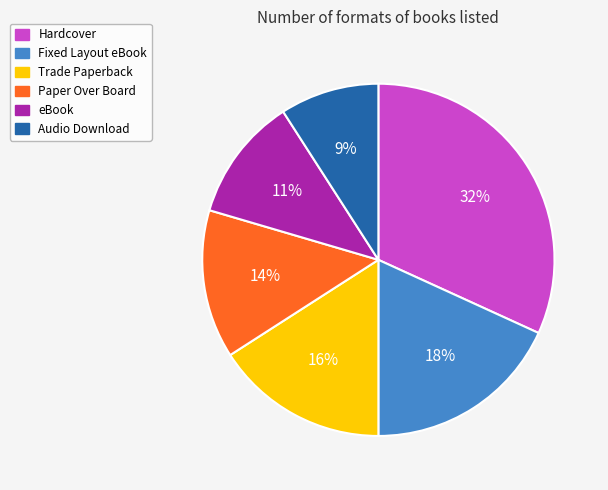

To the nearest percent, what is the average slice percentage?

17%